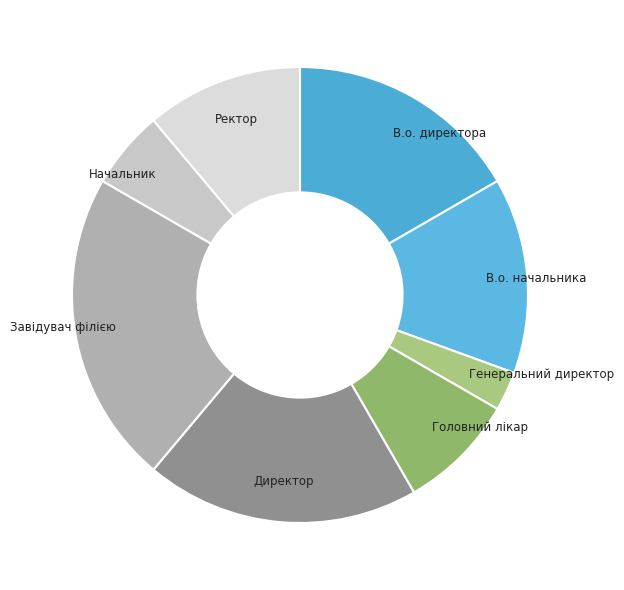

Combined, do Ректор and В.о. начальника account for over 50%?

No